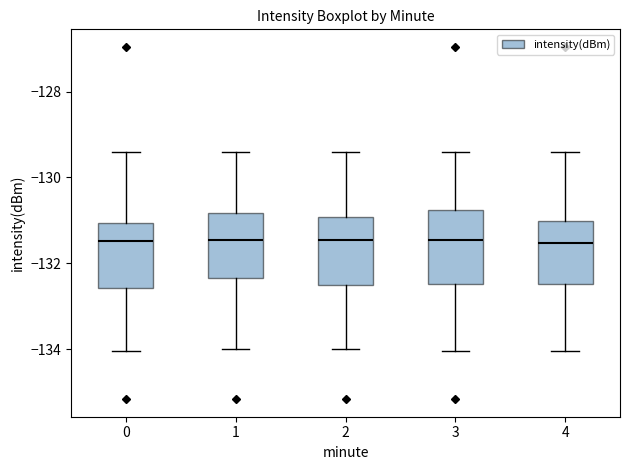

Reading left to right, read every box against the y-axis: the position of its median line, the range the box covers, and the ends of its whiskers. The values are not printed on the chart, so give them approximately, as read against the axis.

0: median -131.4, box -132.6 to -131.0, whiskers -134.0 to -129.4
1: median -131.4, box -132.4 to -130.8, whiskers -134.0 to -129.4
2: median -131.4, box -132.6 to -131.0, whiskers -134.0 to -129.4
3: median -131.4, box -132.4 to -130.8, whiskers -134.0 to -129.4
4: median -131.6, box -132.4 to -131.0, whiskers -134.0 to -129.4